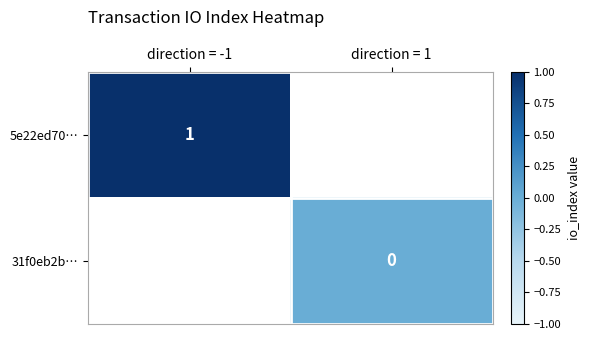

How many data points does each series have?

2